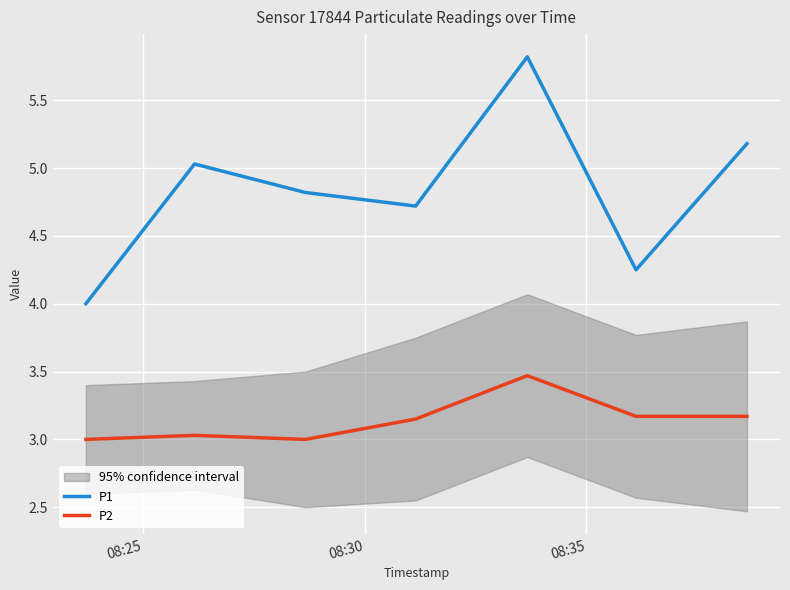

What are all the series names shown in the legend?

P1, P2